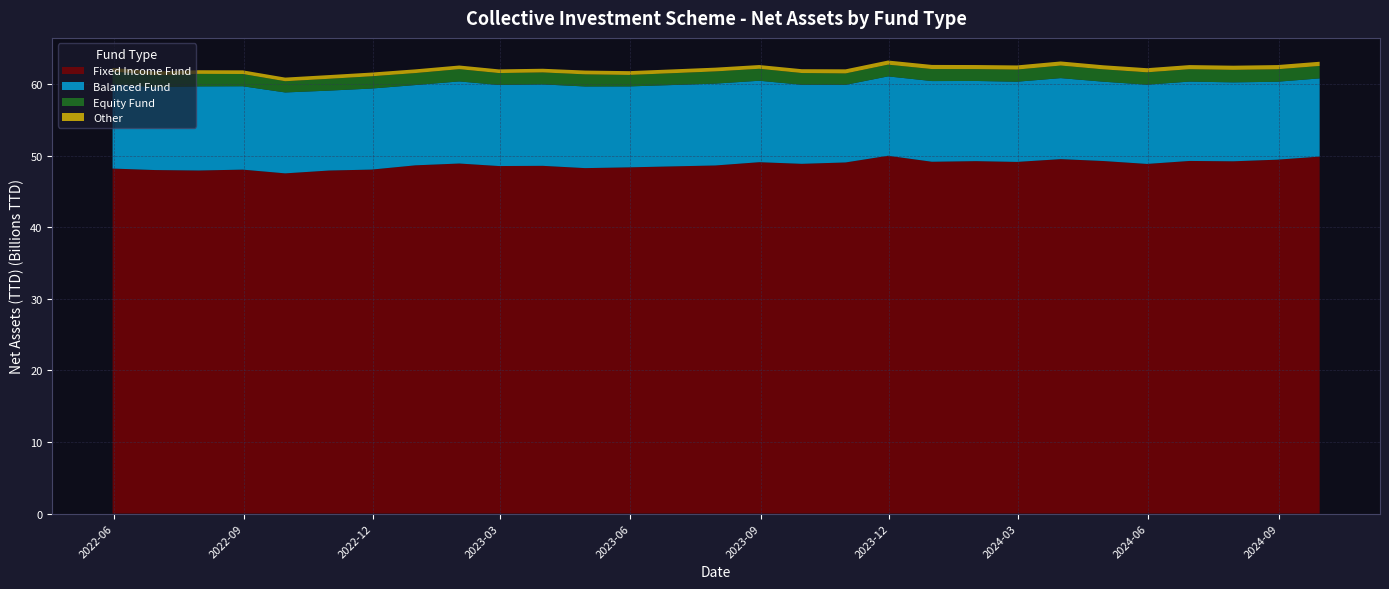

Reading left to right, list all the values displayed in this chart.

Fixed Income Fund: 2022-05-31=48190087217.3	2022-06-30=47980868918.0	2022-07-31=47919357764.9	2022-08-31=48041252231.9	2022-09-30=47518982256.4	2022-10-31=47915348493.6	2022-11-30=48046359449.3	2022-12-31=48640564796.2	2023-01-31=48894219534.1	2023-02-28=48541565096.6	2023-03-31=48569995498.2	2023-04-30=48251135939.8	2023-05-31=48359526698.2	2023-06-30=48490634340.6	2023-07-31=48621621774.9	2023-08-31=49078994083.2	2023-09-30=48850466471.4	2023-10-31=49044068146.7	2023-11-30=49977963205.2	2023-12-31=49140613931.9	2024-01-31=49226196340.4	2024-02-29=49117828352.8	2024-03-31=49505036153.6	2024-04-30=49244670444.8	2024-05-31=48836467362.8	2024-06-30=49252126691.1	2024-07-31=49204609586.5	2024-08-31=49429566118.9	2024-09-30=49863039638.9
Balanced Fund: 2022-05-31=11749883933.6	2022-06-30=11583861220.9	2022-07-31=11745726116.4	2022-08-31=11642651339.3	2022-09-30=11300264461.3	2022-10-31=11160621299.6	2022-11-30=11320602176.2	2022-12-31=11212389228.4	2023-01-31=11466756800.6	2023-02-28=11322715749.3	2023-03-31=11374679555.0	2023-04-30=11402384640.1	2023-05-31=11303296604.3	2023-06-30=11361076517.4	2023-07-31=11434835251.0	2023-08-31=11375704684.6	2023-09-30=11047075667.7	2023-10-31=10839760852.4	2023-11-30=11086014167.0	2023-12-31=11269217355.4	2024-01-31=11198413246.9	2024-02-29=11198067009.1	2024-03-31=11317372350.0	2024-04-30=11079246067.8	2024-05-31=11067542186.6	2024-06-30=11083963240.9	2024-07-31=11025081087.8	2024-08-31=10884272815.8	2024-09-30=10921115587.8
Equity Fund: 2022-05-31=1802209882.7	2022-06-30=1685159136.0	2022-07-31=1751185141.1	2022-08-31=1712362722.6	2022-09-30=1567419789.4	2022-10-31=1652624341.7	2022-11-30=1710869141.1	2022-12-31=1675121385.5	2023-01-31=1710593247.3	2023-02-28=1665619625.1	2023-03-31=1672662209.7	2023-04-30=1693701927.7	2023-05-31=1603984496.3	2023-06-30=1653811810.1	2023-07-31=1702682735.9	2023-08-31=1670562005.0	2023-09-30=1635675139.0	2023-10-31=1593203190.2	2023-11-30=1639548321.2	2023-12-31=1677859840.6	2024-01-31=1657960484.1	2024-02-29=1699246135.3	2024-03-31=1756230083.3	2024-04-30=1724343637.5	2024-05-31=1729087031.0	2024-06-30=1730075845.7	2024-07-31=1746199982.4	2024-08-31=1744290956.9	2024-09-30=1737488055.9
Other: 2022-05-31=500724760.9	2022-06-30=500054618.0	2022-07-31=508994687.3	2022-08-31=510024829.1	2022-09-30=508217097.8	2022-10-31=517126264.9	2022-11-30=518467184.2	2022-12-31=517482974.0	2023-01-31=510494972.1	2023-02-28=512010064.9	2023-03-31=511871599.3	2023-04-30=530504473.9	2023-05-31=528062766.4	2023-06-30=528588655.3	2023-07-31=524658691.9	2023-08-31=524198898.7	2023-09-30=535325363.8	2023-10-31=572121479.9	2023-11-30=573975246.2	2023-12-31=576757396.6	2024-01-31=566532975.9	2024-02-29=578369130.1	2024-03-31=568492879.6	2024-04-30=568728229.3	2024-05-31=574924655.4	2024-06-30=576846413.0	2024-07-31=581557409.7	2024-08-31=584836763.7	2024-09-30=585692007.2